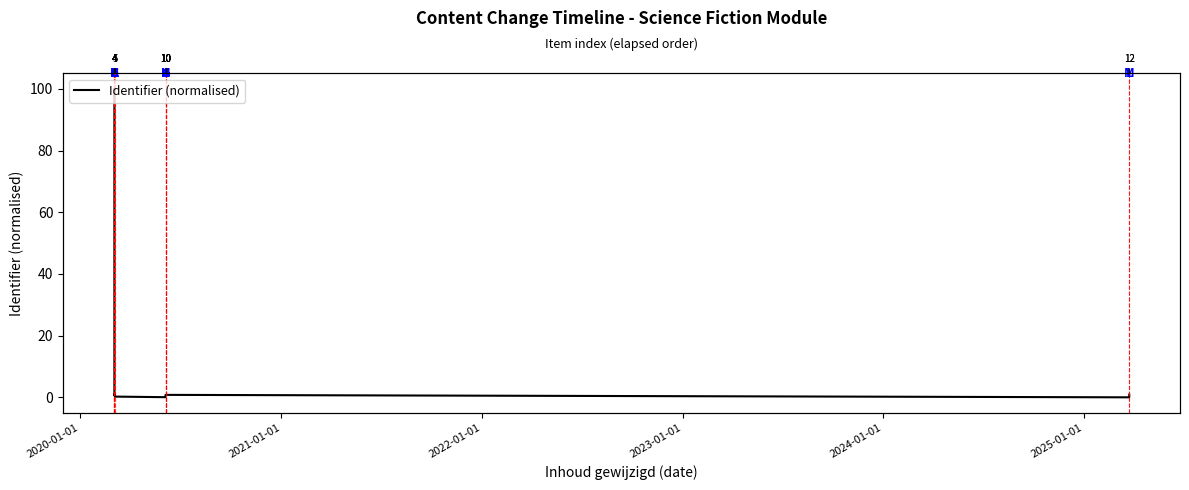

How many positive values are there?

12